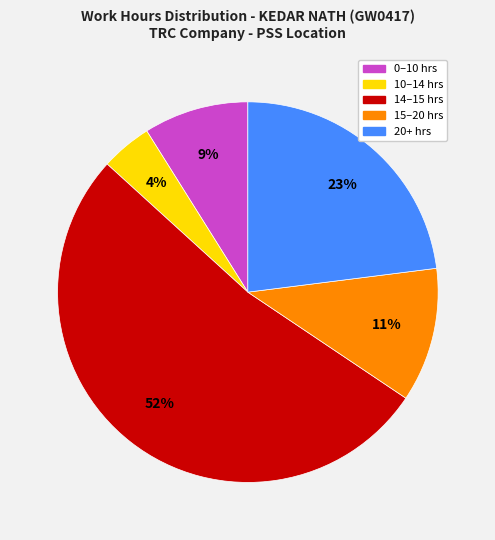

Does any single category account for the majority?

Yes